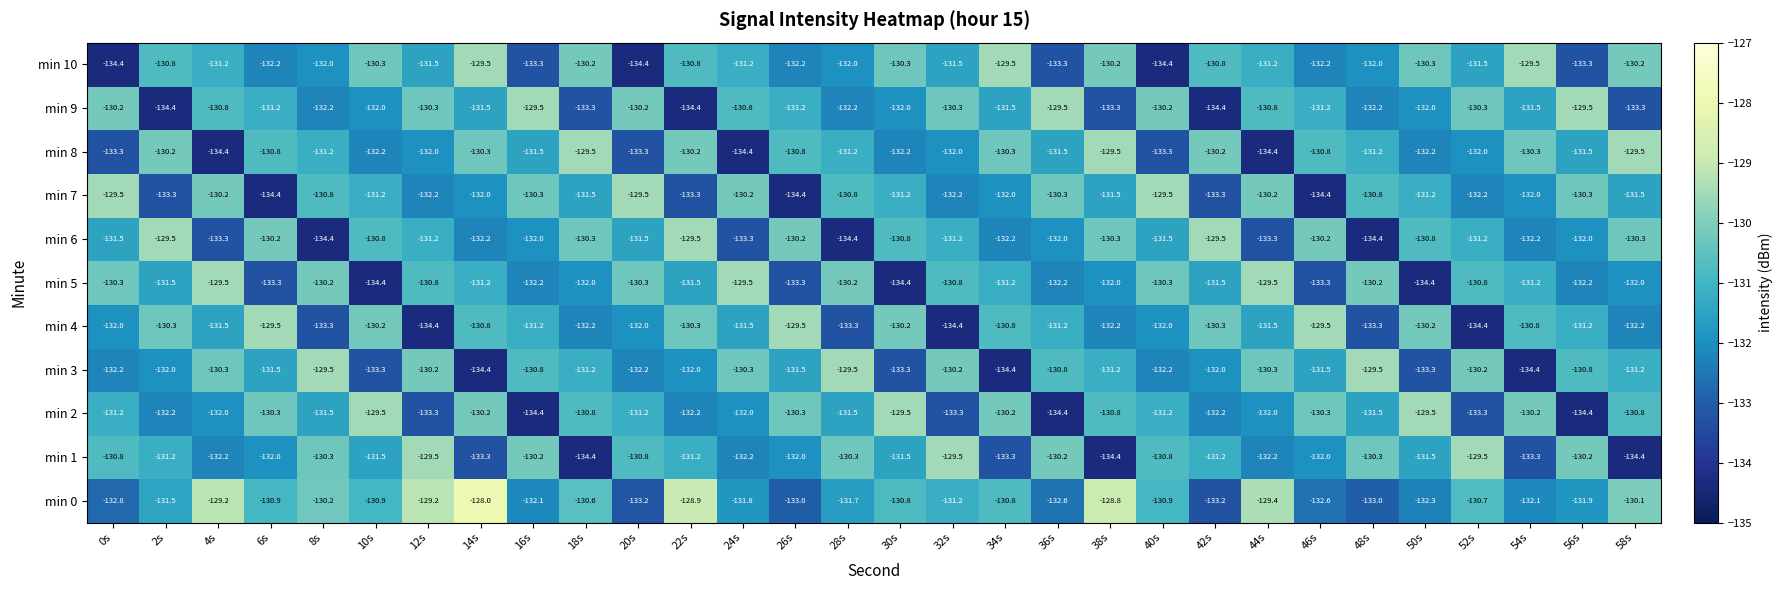

What is the lowest value of the min 10 series?

-134.4